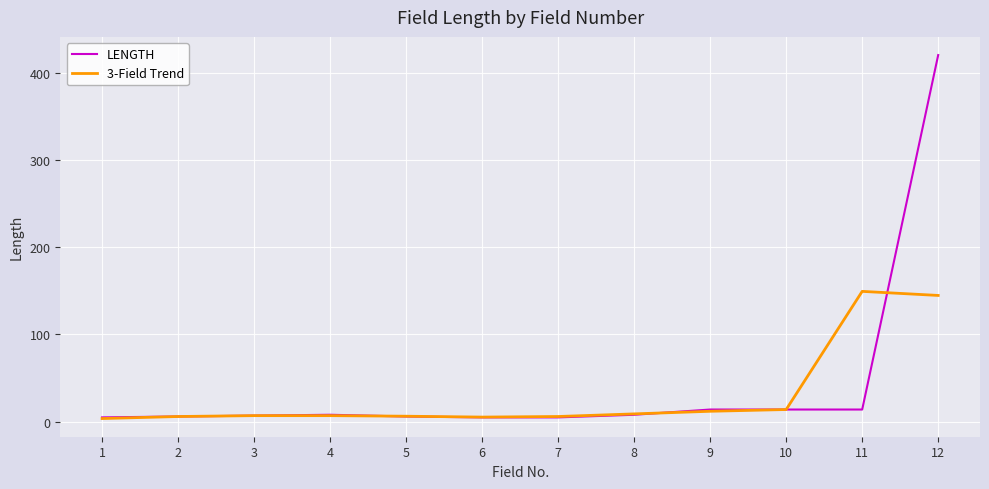

What is the total value across all series at 5?

12.3